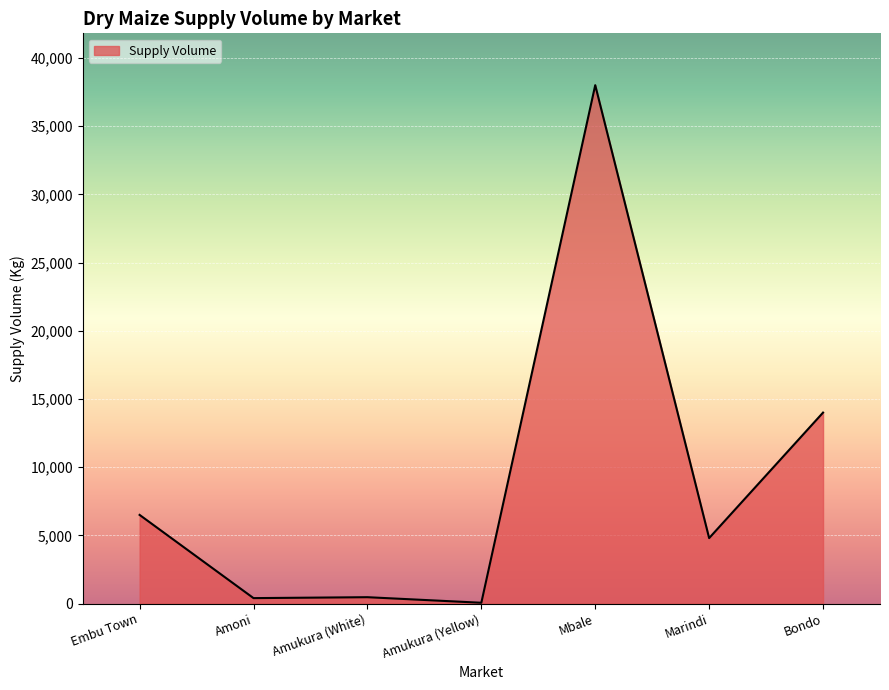

Where is the data nearest to the value 19030?

Bondo